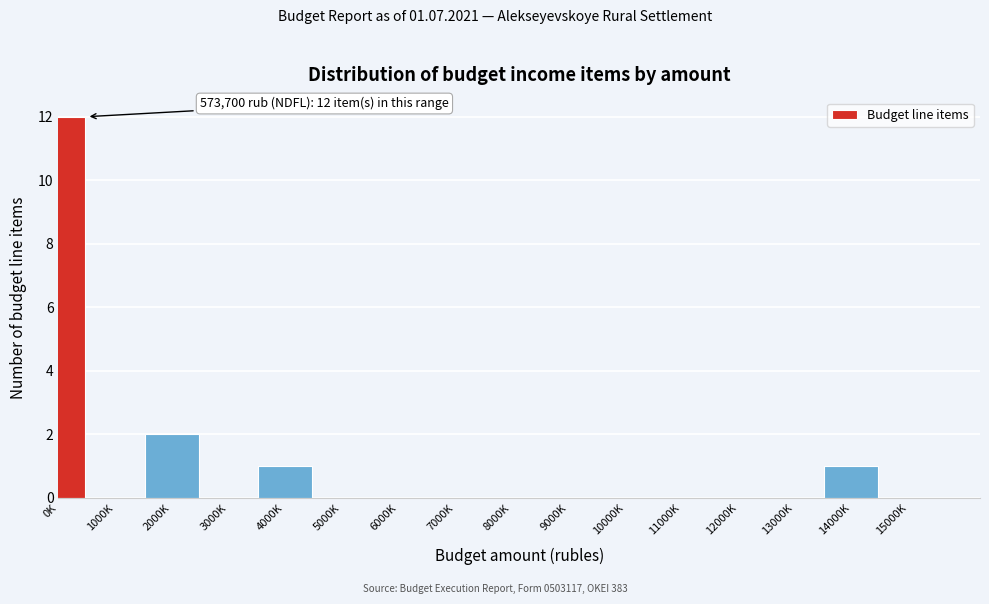

Reading right to left, transcribe all the data shown in this chart.

15000K=0	14000K=1	13000K=0	12000K=0	11000K=0	10000K=0	9000K=0	8000K=0	7000K=0	6000K=0	5000K=0	4000K=1	3000K=0	2000K=2	1000K=0	0K=12